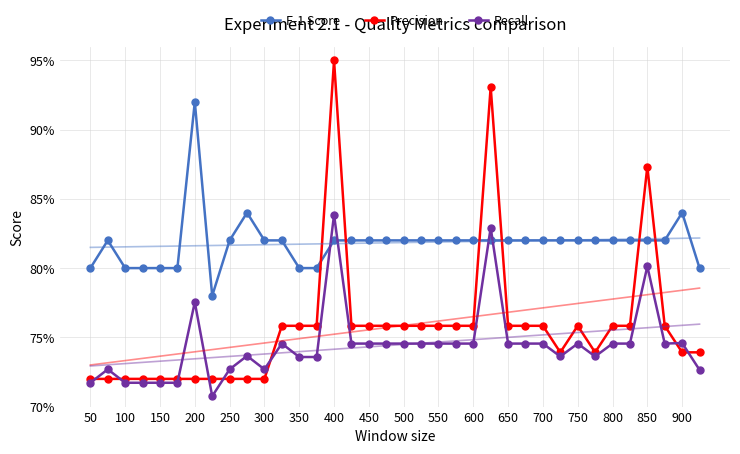

What is the sum of all F-1 Score values?

29.5